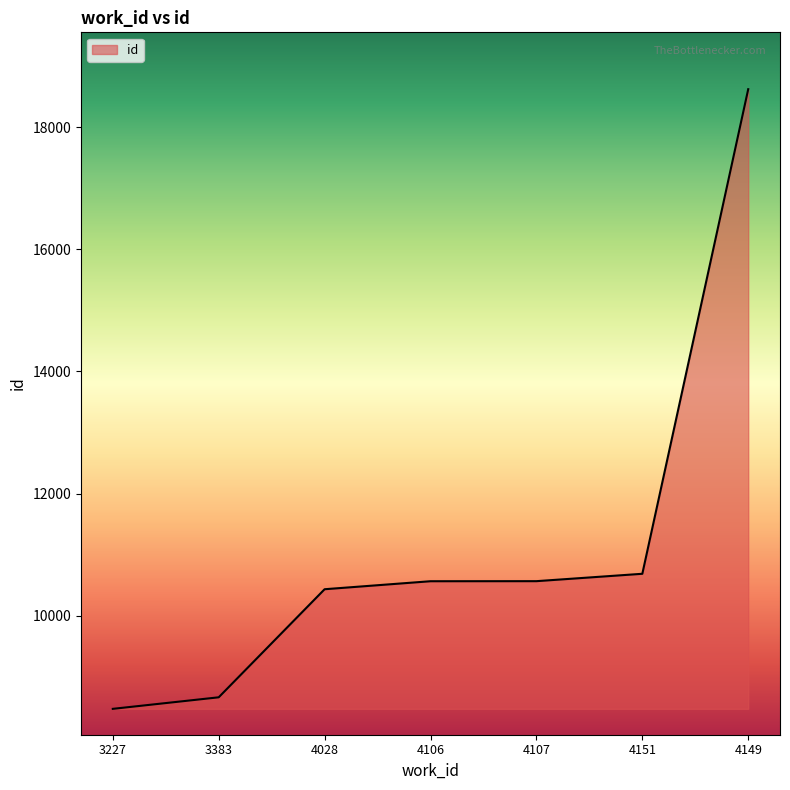

What position from the right is 4107?

3